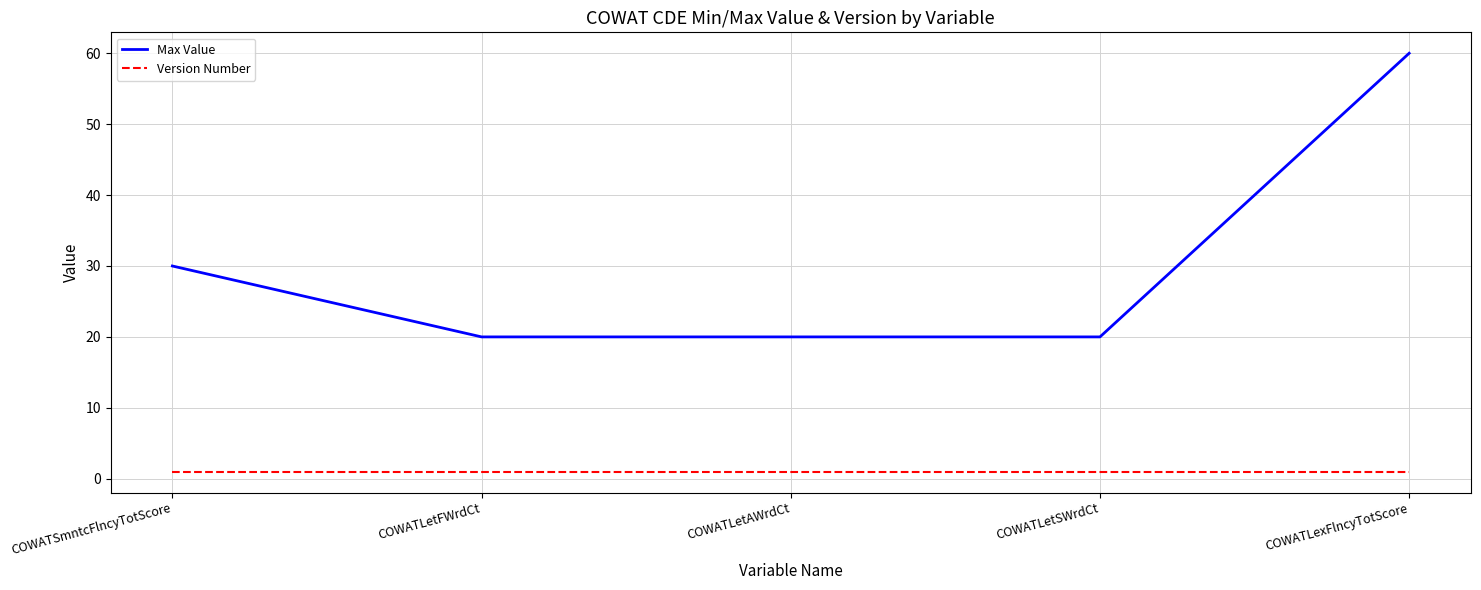

At how many categories does at least one series exceed 9?

5